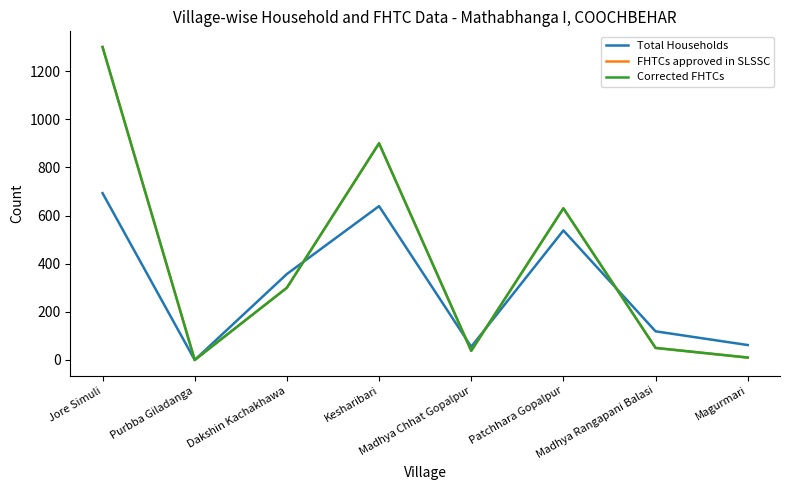

Does the chart display data point markers on the line(s)?

No